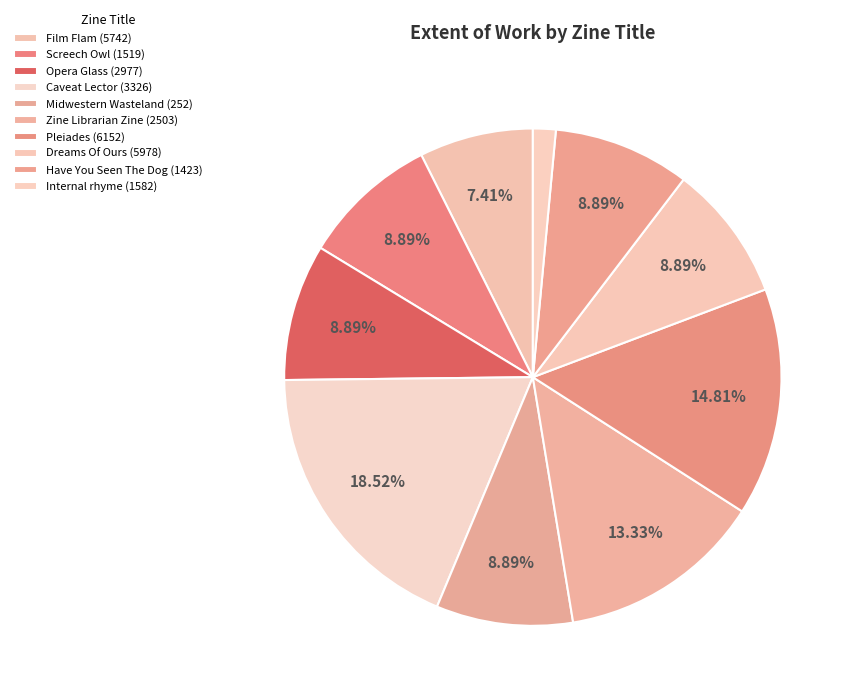

Which slice is the smallest?

Internal rhyme (1582)